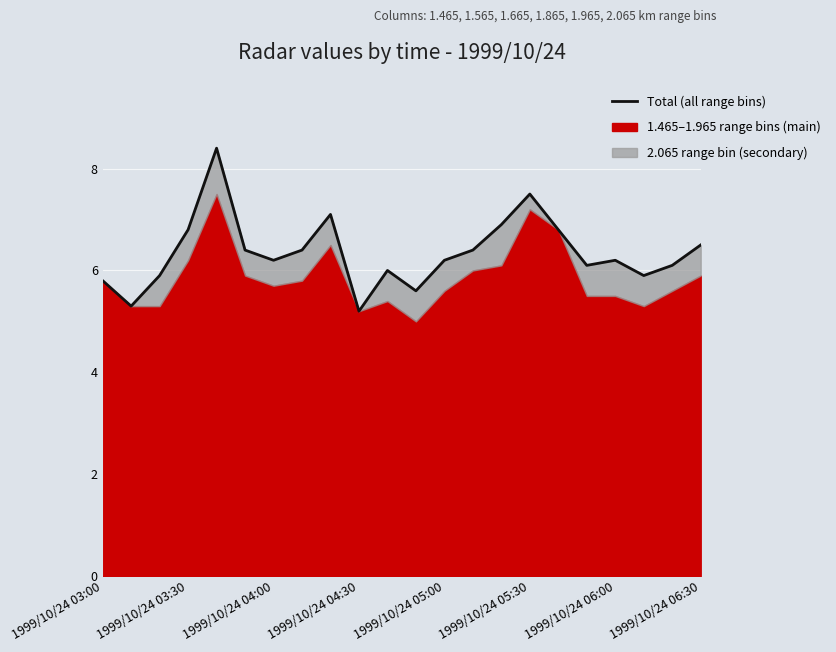

The chart shows a value of 6.0 at 10. True or false?

True